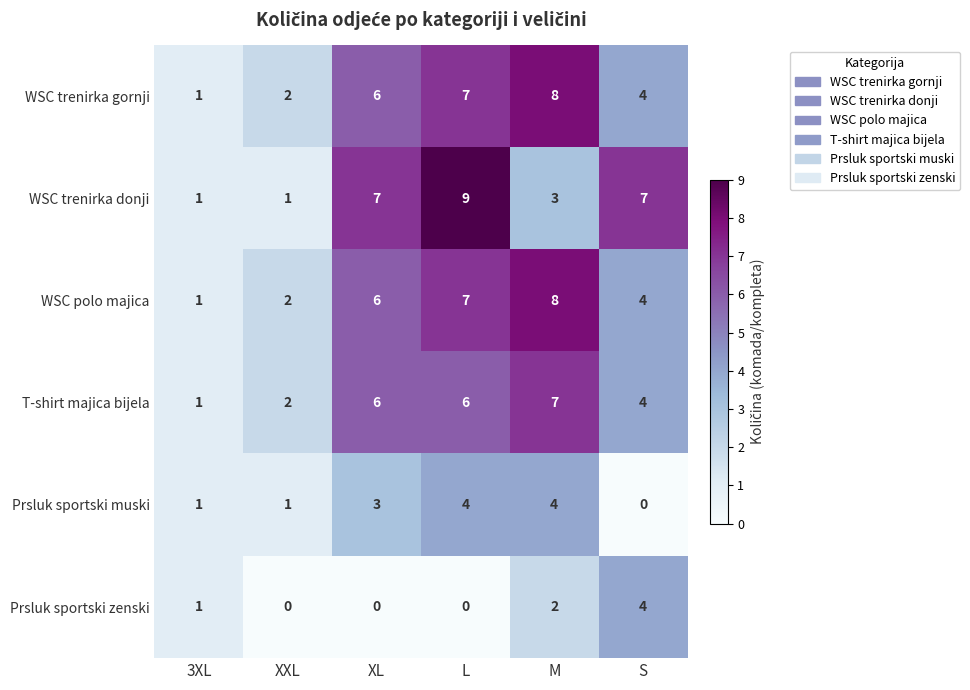

How many series are shown in this chart?

6